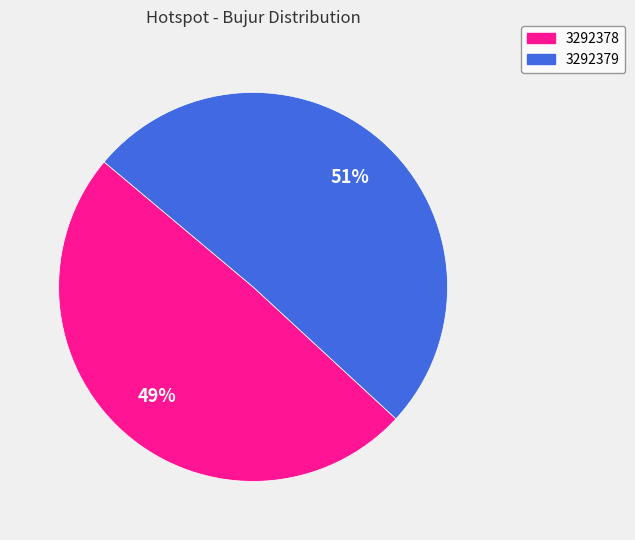

Combined, do 3292379 and 3292378 account for over 50%?

Yes